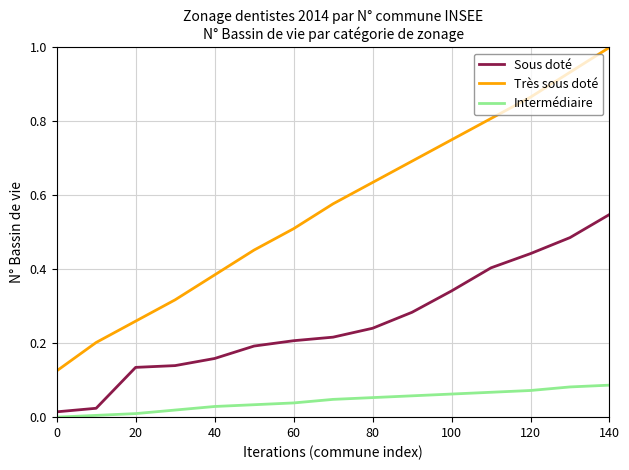

Which series has the widest spread of values?

Très sous doté